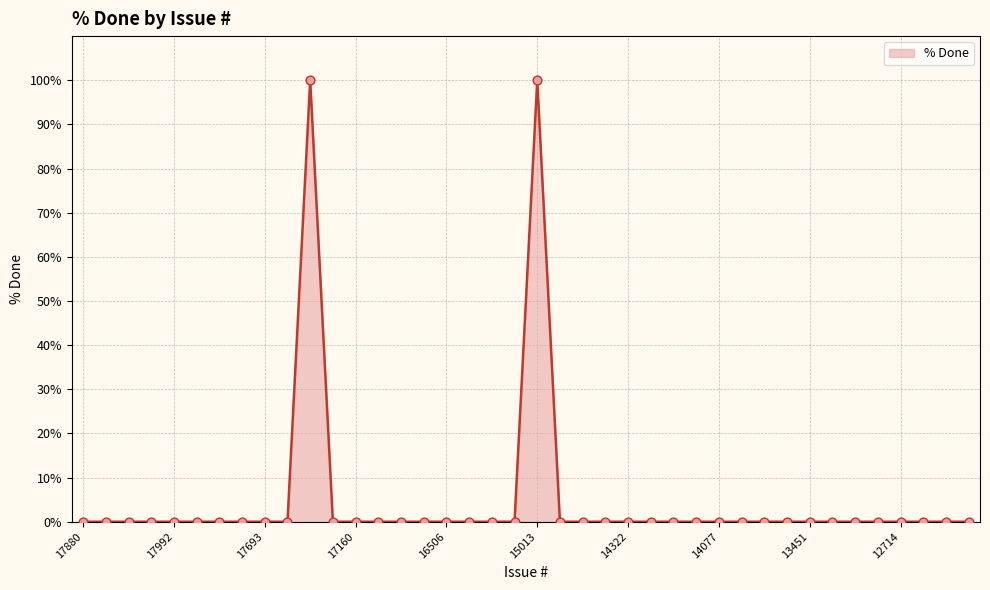

What is the difference between the maximum and minimum values?

100